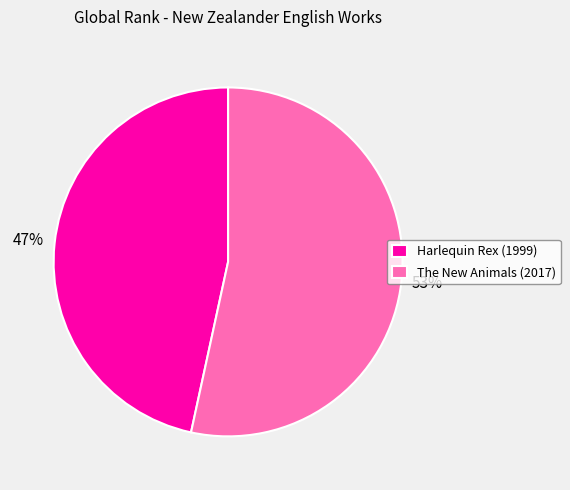

Does The New Animals (2017) account for over 50% of the chart?

Yes